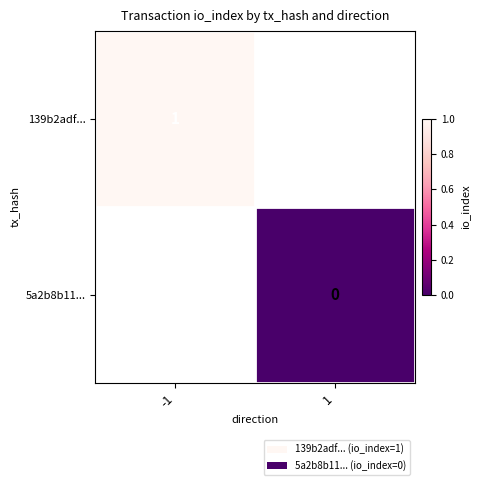

Count the number of data series in this chart.

2